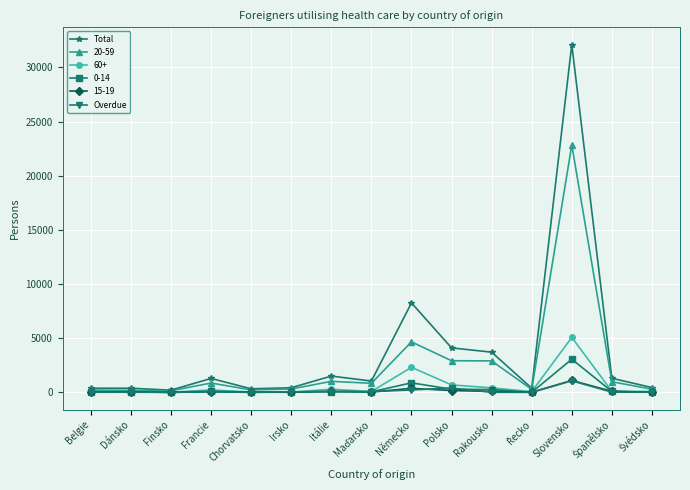

Which series has the largest total across all categories?

Total